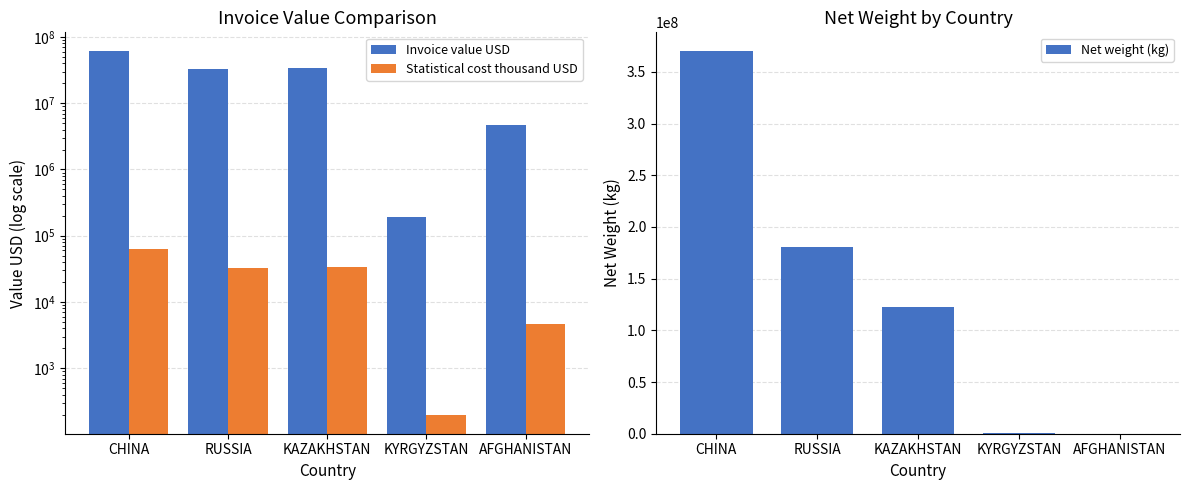

List the series in order of their peak value, highest first.

Net weight (kg), Invoice value USD, Statistical cost thousand USD